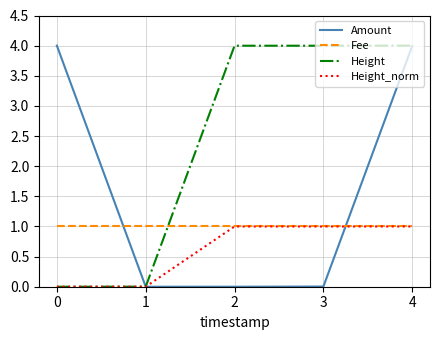

Which series changed the most between 1 and 2?

Height